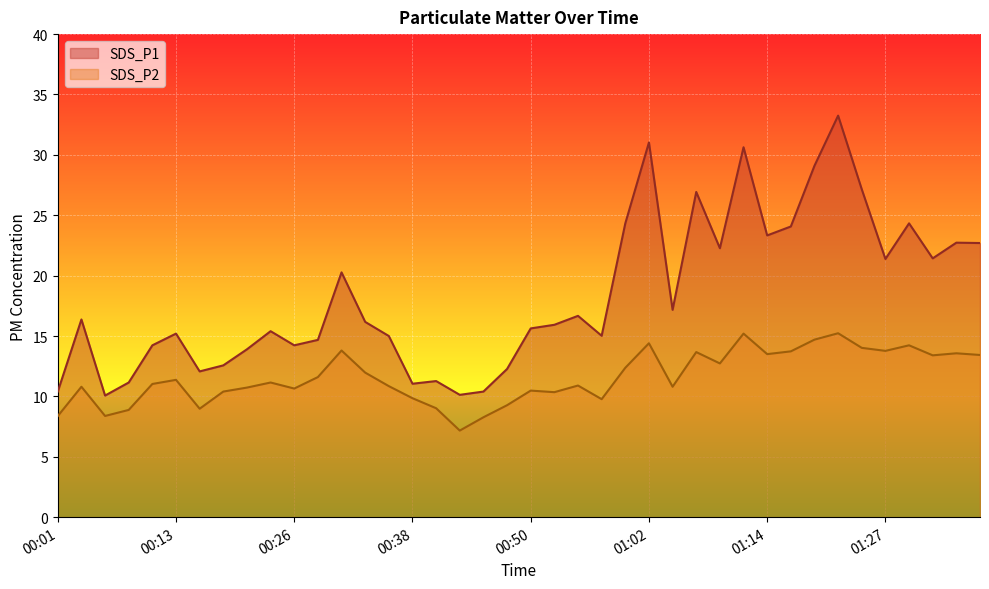

Reading right to left, list all the values displayed in this chart.

SDS_P1: 01:36=22.7	01:34=22.7	01:32=21.4	01:29=24.3	01:27=21.4	01:24=27.1	01:22=33.2	01:19=29.1	01:17=24.1	01:14=23.3	01:12=30.6	01:10=22.3	01:07=26.9	01:05=17.2	01:02=31.0	01:00=24.3	00:57=15.0	00:55=16.7	00:53=15.9	00:50=15.6	00:48=12.3	00:45=10.4	00:43=10.1	00:40=11.3	00:38=11.1	00:35=15.0	00:33=16.2	00:31=20.3	00:28=14.7	00:26=14.2	00:23=15.4	00:21=13.9	00:18=12.6	00:16=12.1	00:13=15.2	00:11=14.2	00:09=11.2	00:06=10.1	00:04=16.4	00:01=10.4
SDS_P2: 01:36=13.4	01:34=13.6	01:32=13.4	01:29=14.2	01:27=13.8	01:24=14.0	01:22=15.2	01:19=14.7	01:17=13.7	01:14=13.5	01:12=15.2	01:10=12.7	01:07=13.7	01:05=10.8	01:02=14.4	01:00=12.4	00:57=9.8	00:55=10.9	00:53=10.3	00:50=10.5	00:48=9.3	00:45=8.3	00:43=7.2	00:40=9.0	00:38=9.8	00:35=10.8	00:33=12.0	00:31=13.8	00:28=11.6	00:26=10.7	00:23=11.2	00:21=10.7	00:18=10.4	00:16=9.0	00:13=11.4	00:11=11.0	00:09=8.9	00:06=8.4	00:04=10.8	00:01=8.4